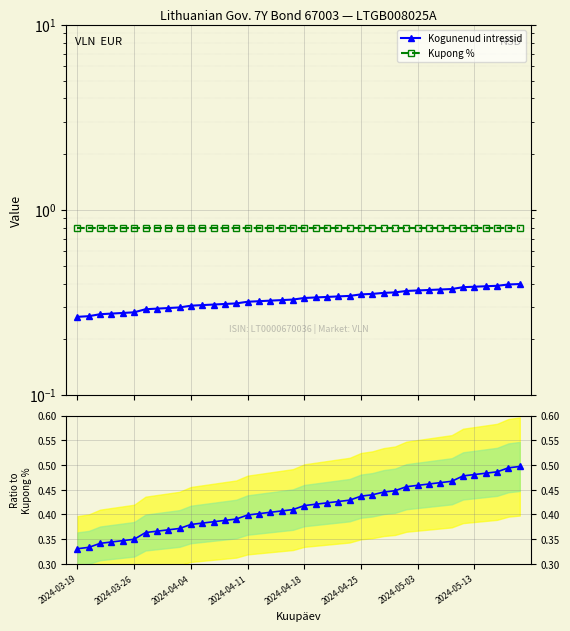

Which label corresponds to the largest value in the chart?

2024-03-19